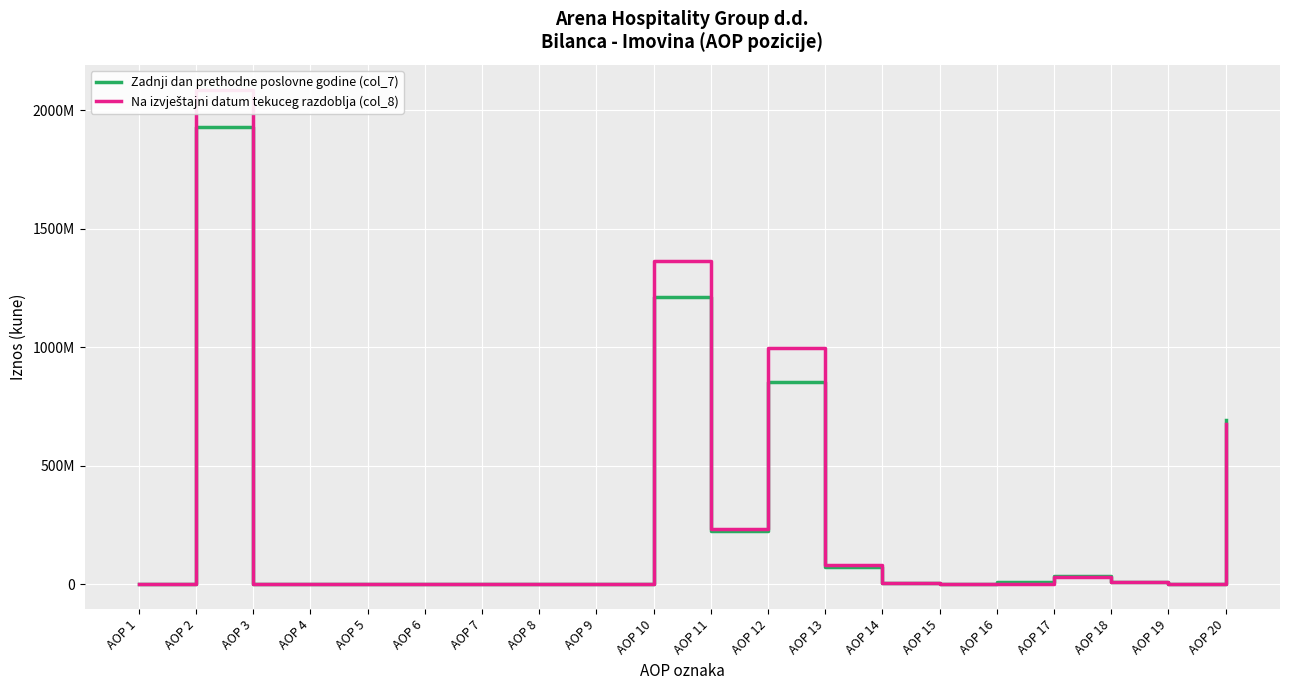

What is the difference between the maximum and minimum values in the Zadnji dan prethodne poslovne godine (col_7) series?

1927723396